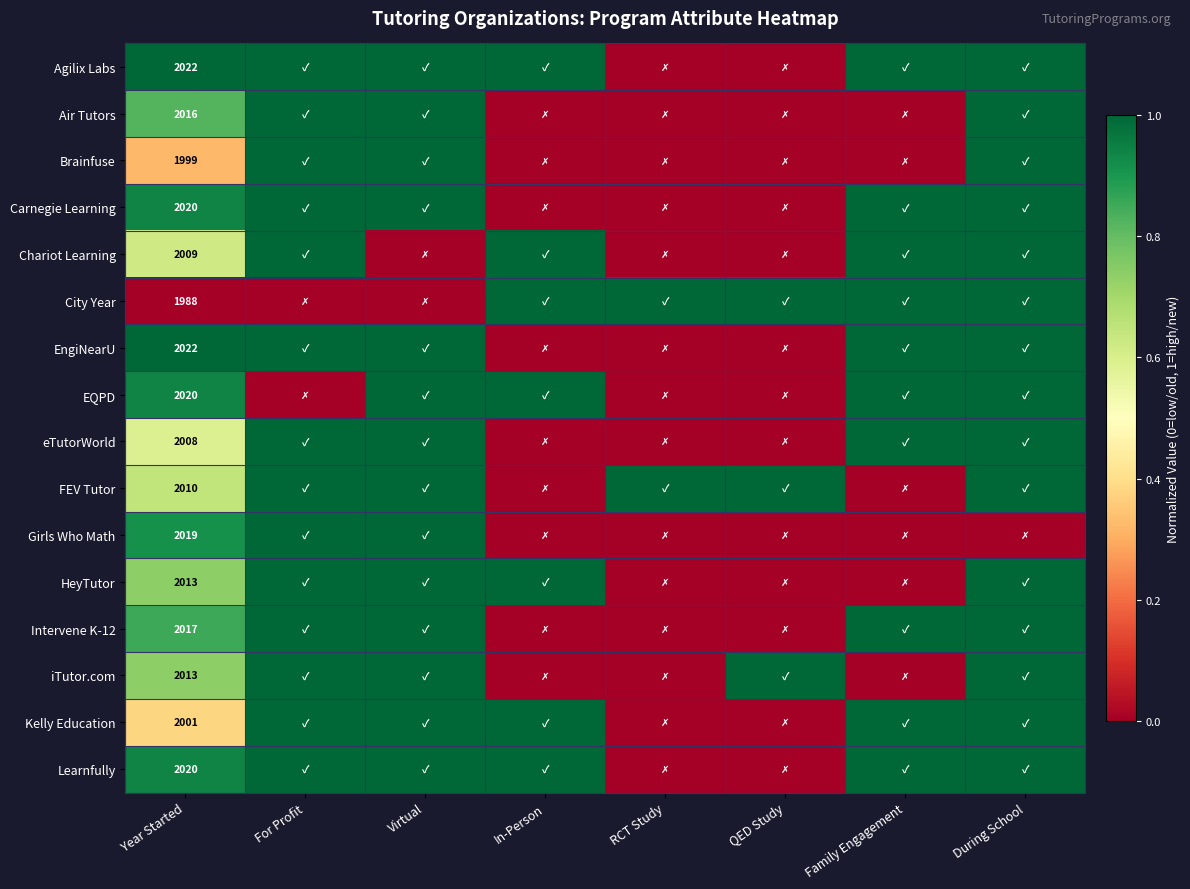

What is the total value across all series at Year Started?

32197